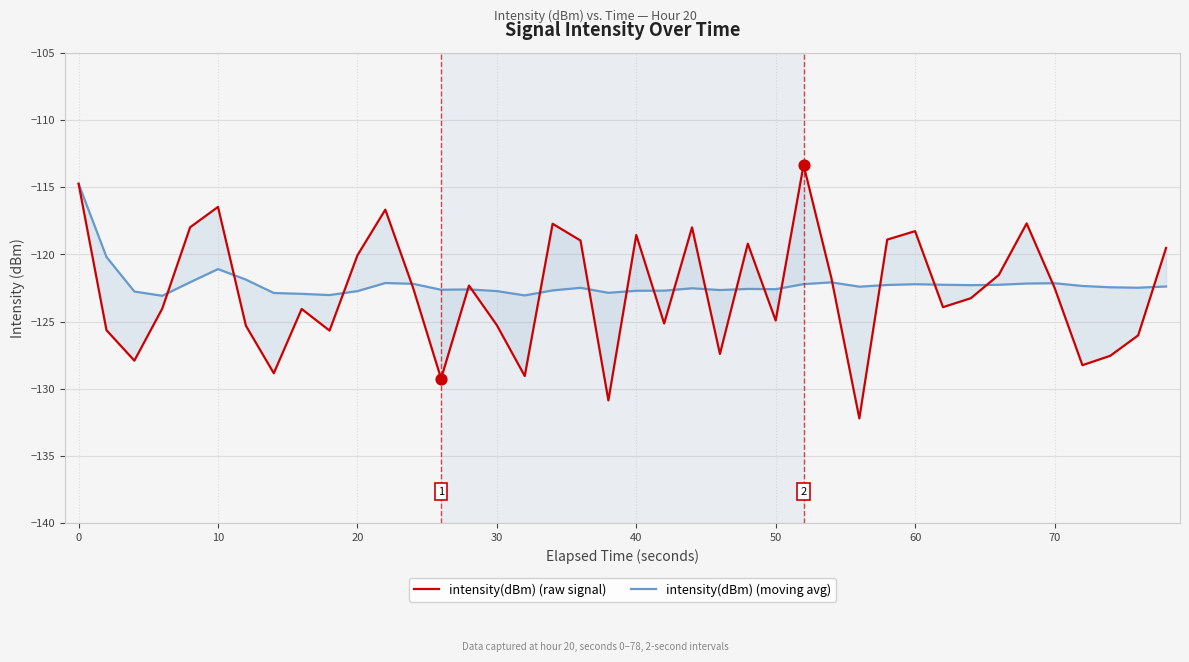

Which series has the largest Y range (max minus min)?

intensity(dBm) (raw signal)